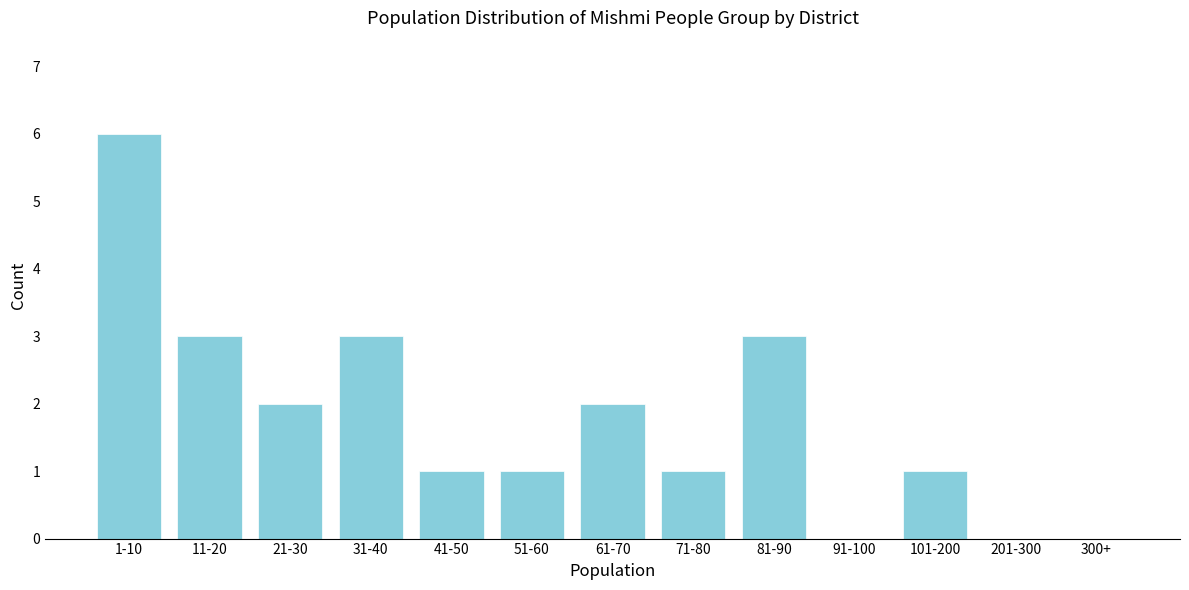

Reading left to right, transcribe all the data shown in this chart.

1-10=6	11-20=3	21-30=2	31-40=3	41-50=1	51-60=1	61-70=2	71-80=1	81-90=3	91-100=0	101-200=1	201-300=0	300+=0